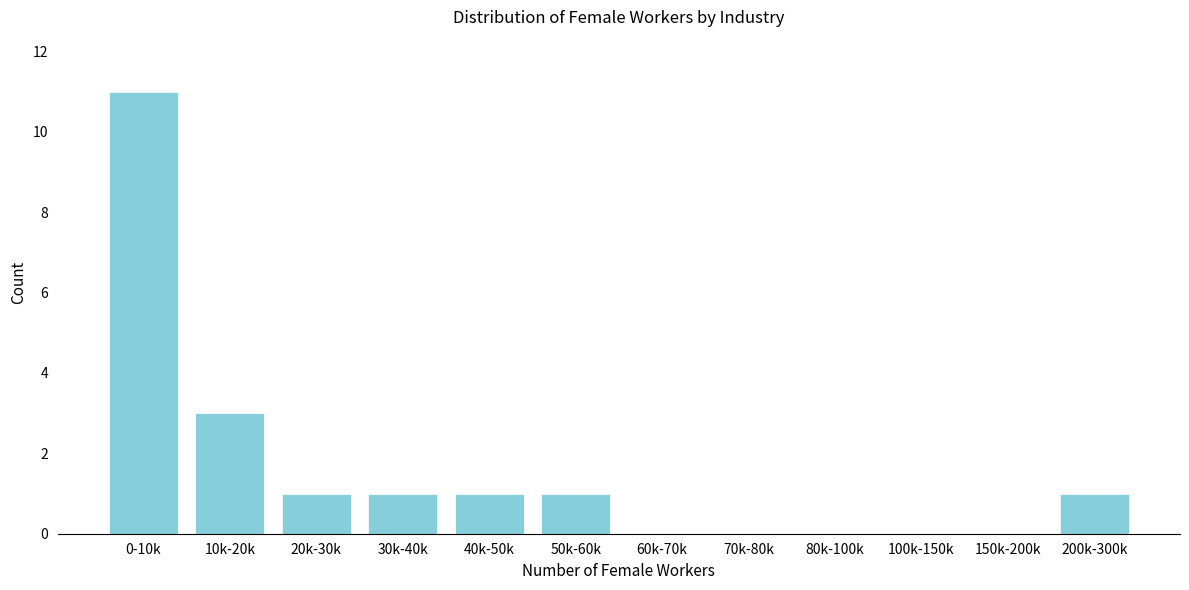

Reading right to left, list all the values displayed in this chart.

200k-300k=1	150k-200k=0	100k-150k=0	80k-100k=0	70k-80k=0	60k-70k=0	50k-60k=1	40k-50k=1	30k-40k=1	20k-30k=1	10k-20k=3	0-10k=11